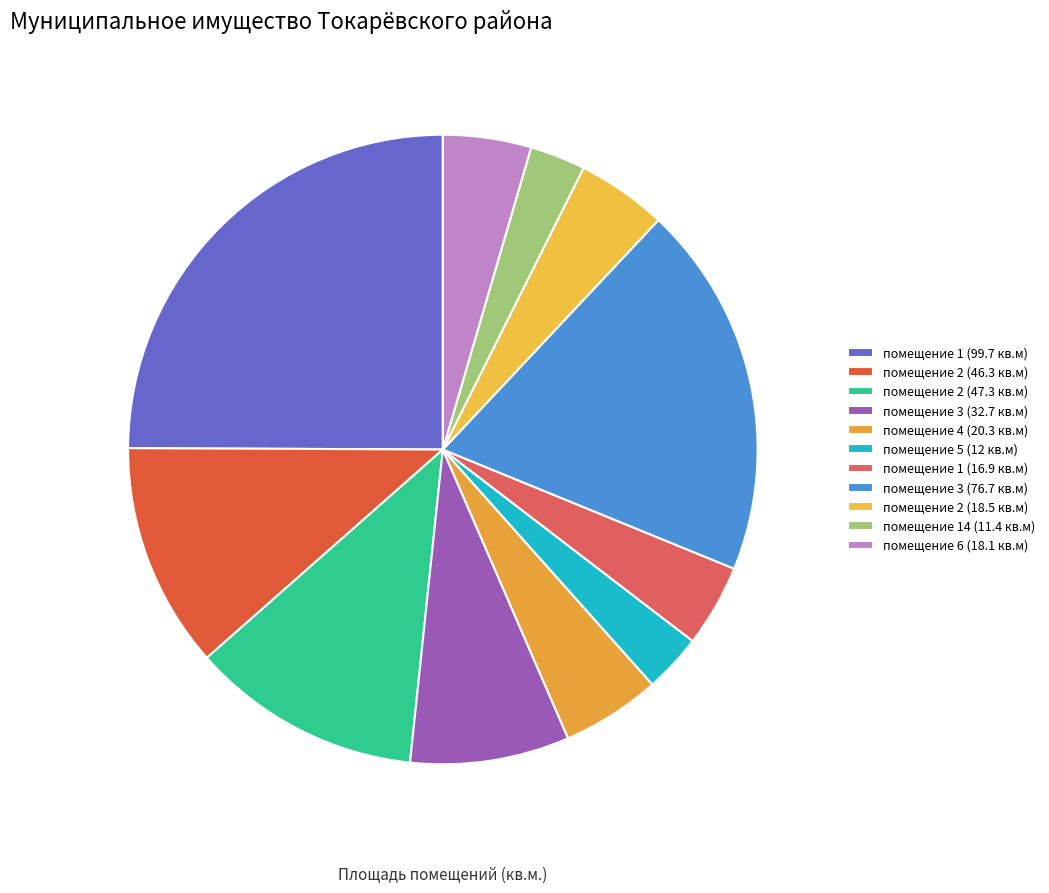

How many slices are in this pie chart?

11